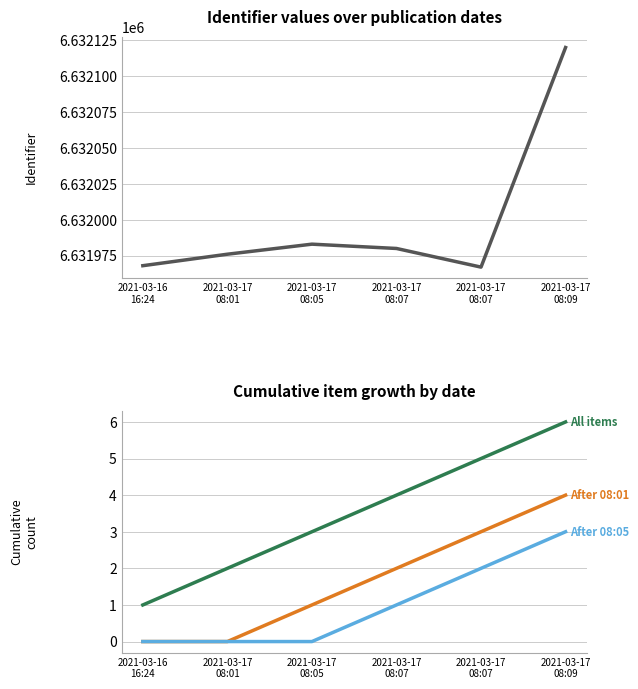

How many values in After 03-17 08:05 are above zero?

3